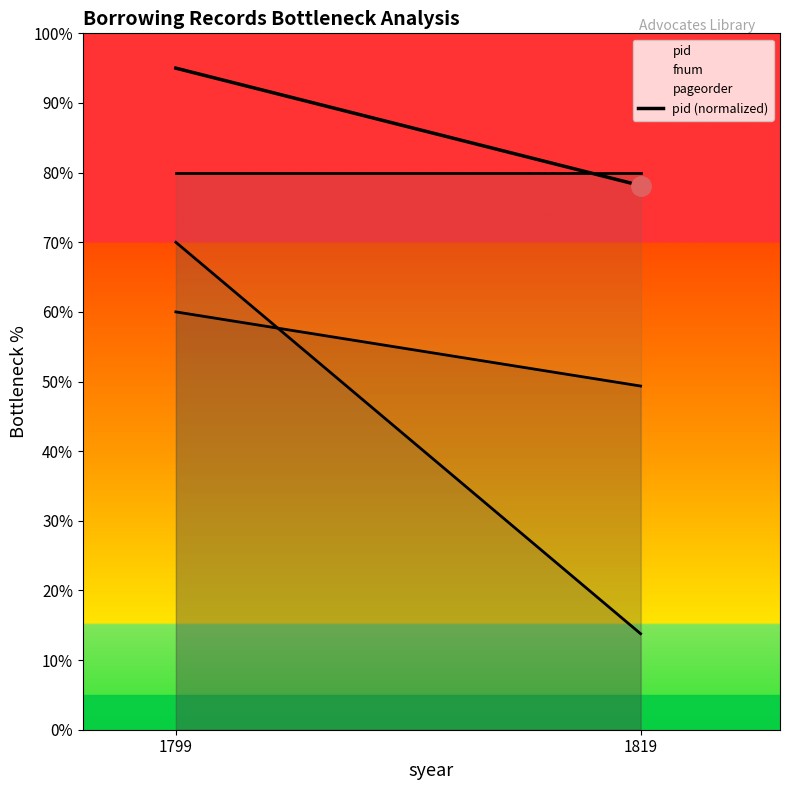

List the labels in order of value, smallest first.

1819, 1799